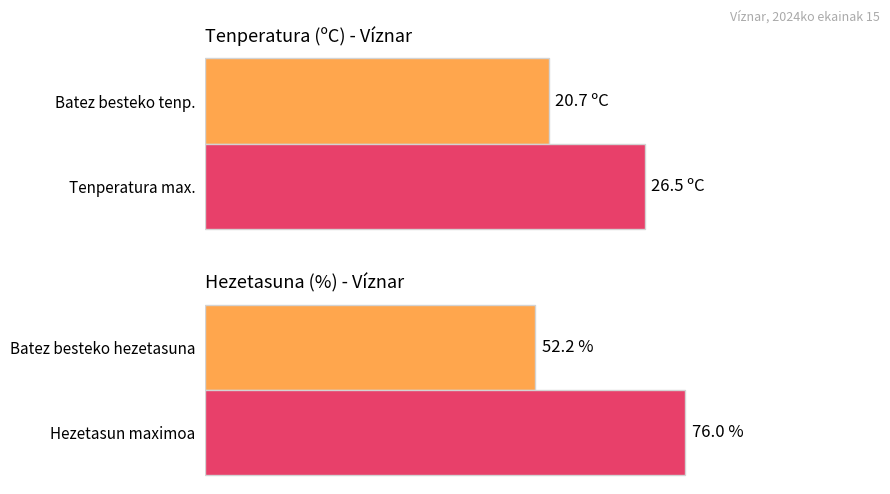

List the series in order of their overall mean, lowest first.

Tenperartura (ºC), Hezetasuna (%)